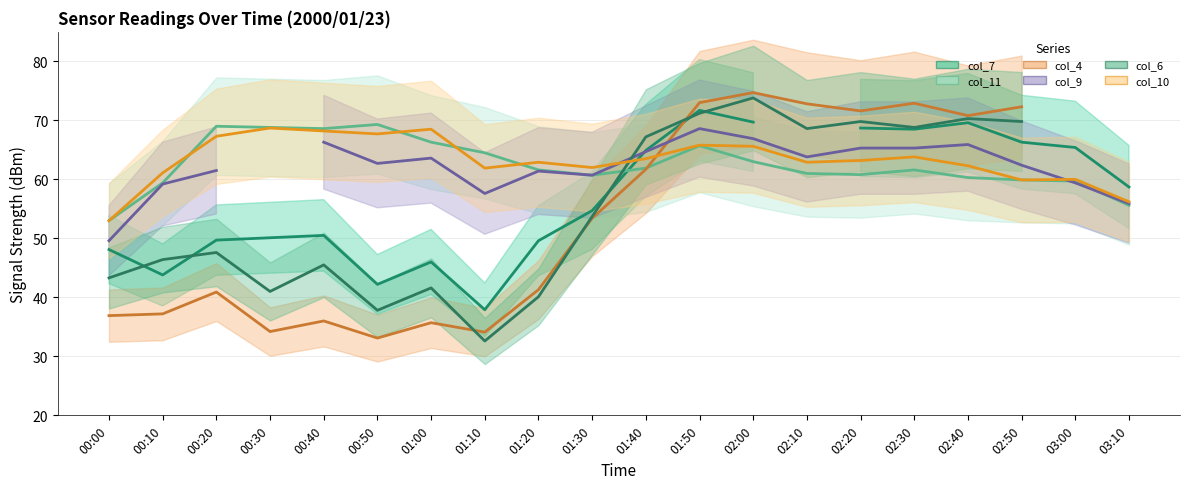

How many lines are shown in the chart?

6